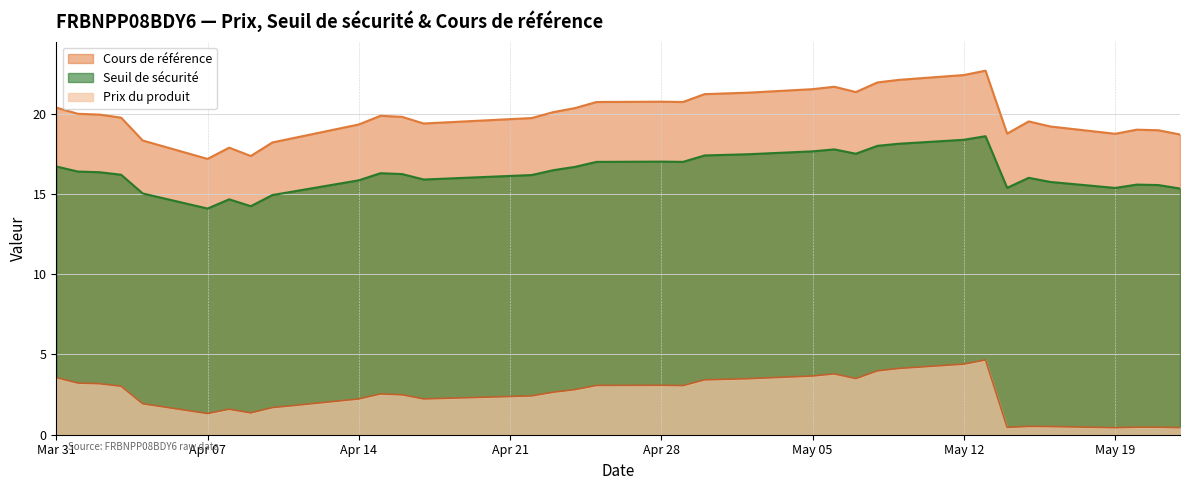

The value of Prix du produit at 2025-04-29 is 3.1. True or false?

True